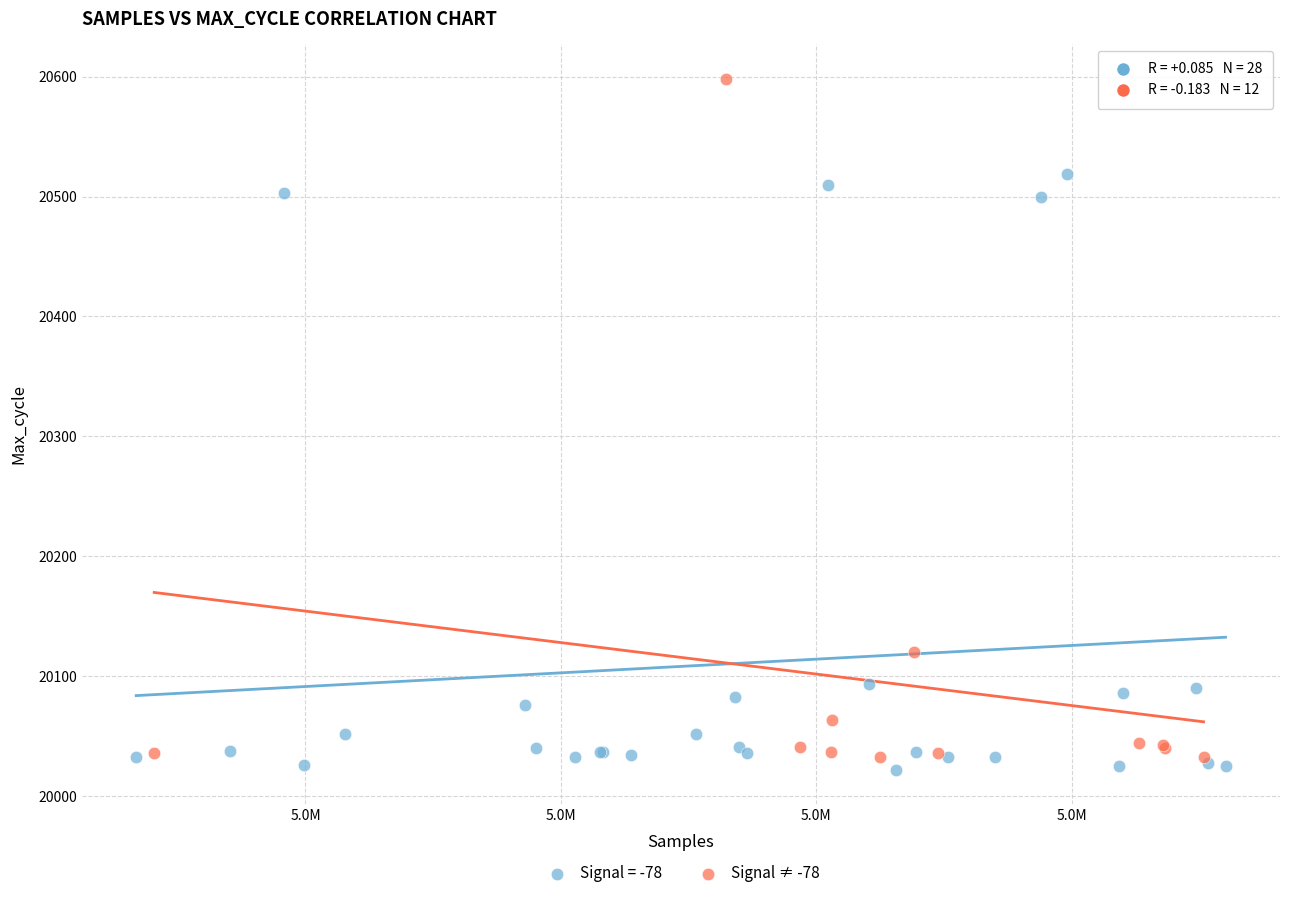

Which series reaches the maximum Y coordinate?

Signal ≠ -78